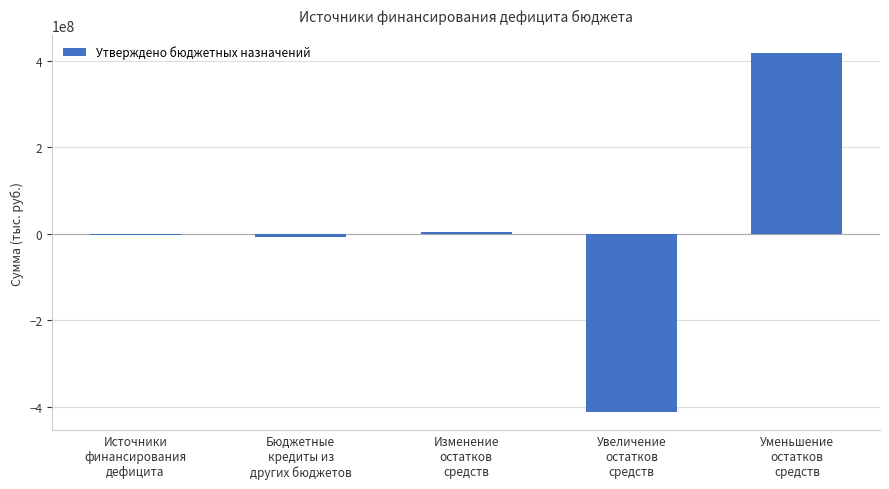

What is the sum of all values?

2264409.9